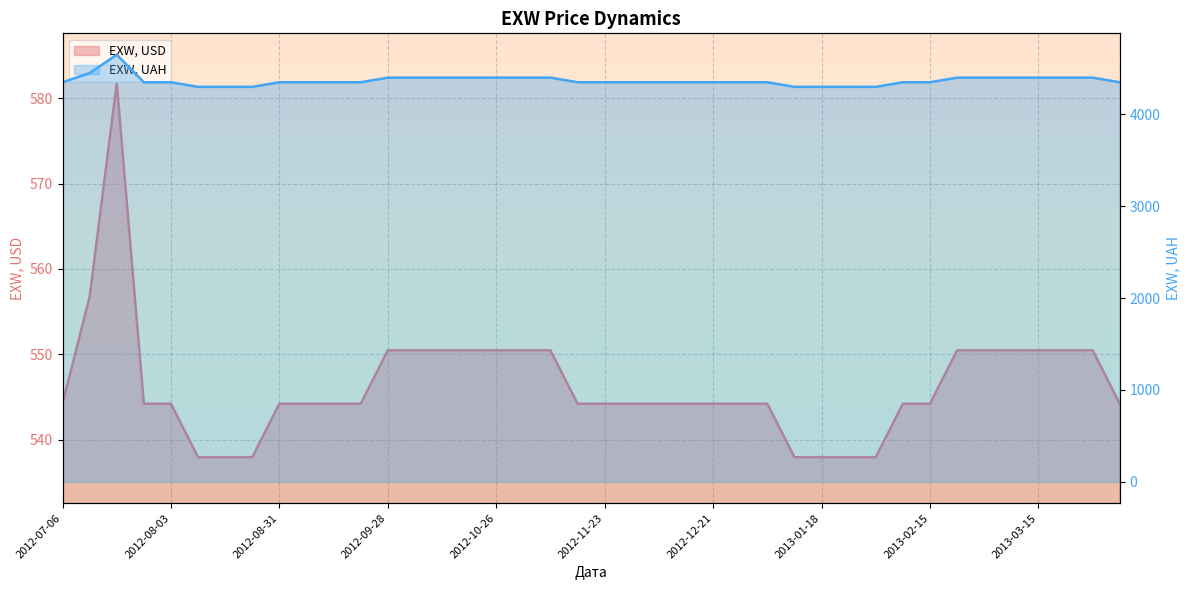

Where is the first local maximum for EXW, USD?

2012-07-20